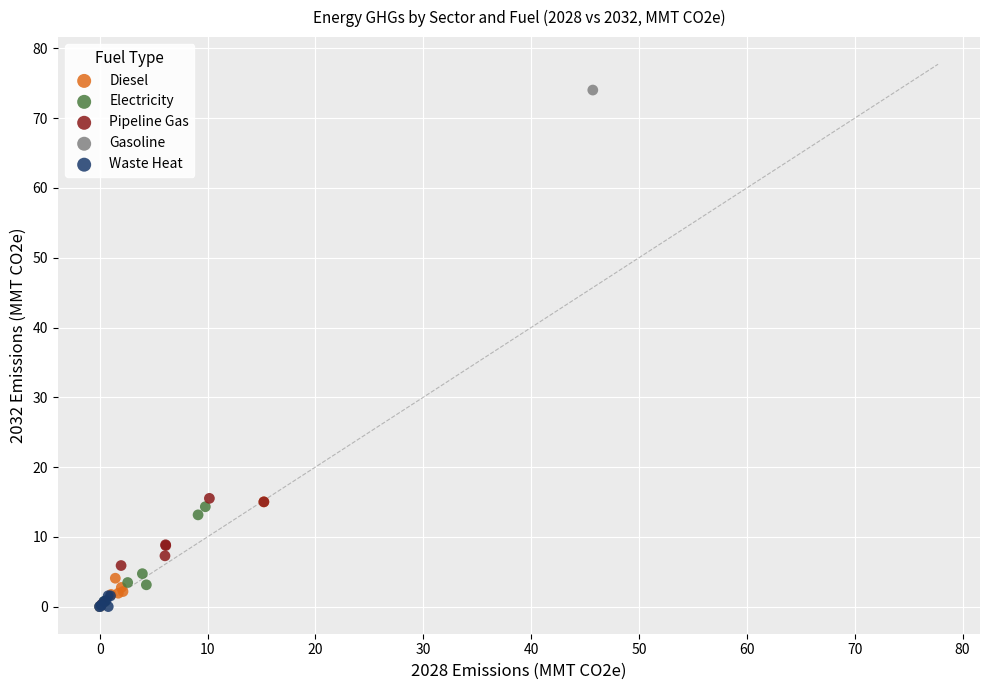

Which series has the largest Y range (max minus min)?

Gasoline